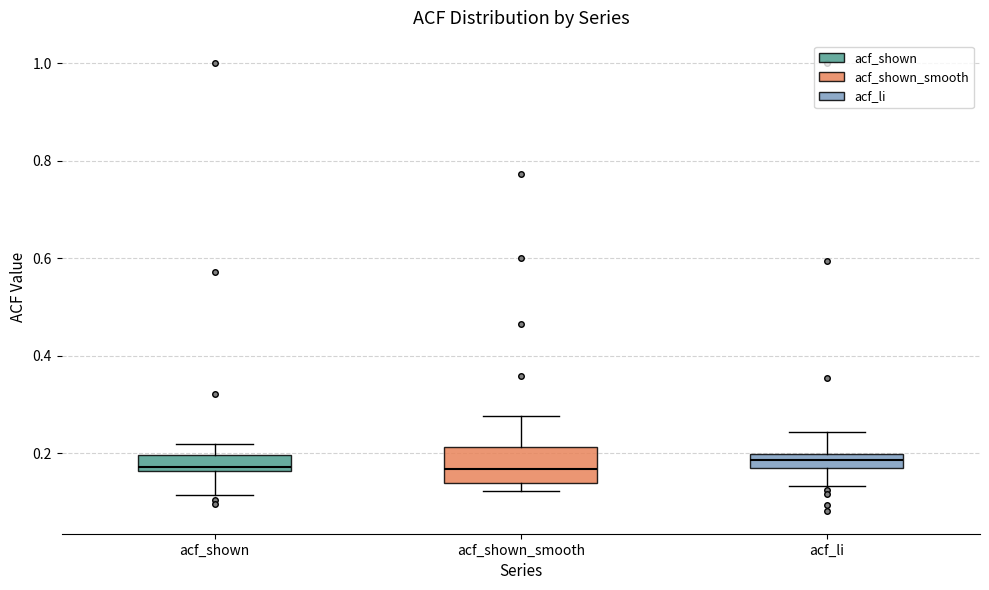

Comparing the boxes themselves (not the whiskers), which one is the tallest?

acf_shown_smooth